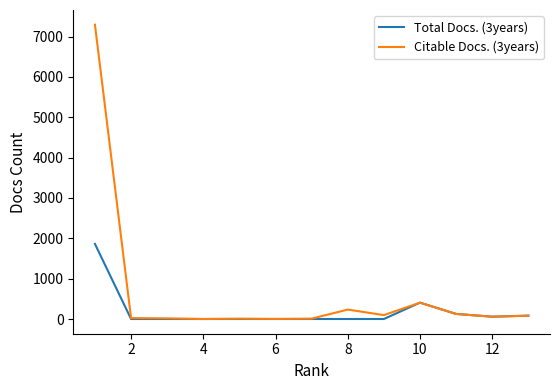

Which series ends up on top after the final intersection of Citable Docs. (3years) and Total Docs. (3years)?

Total Docs. (3years)